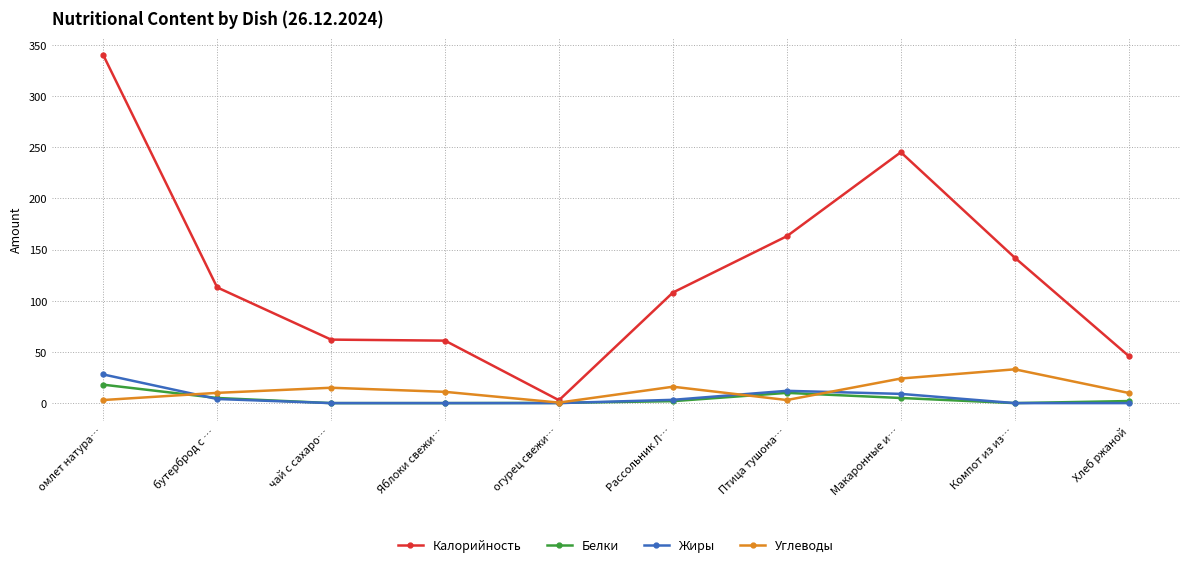

What are all the series names shown in the legend?

Калорийность, Белки, Жиры, Углеводы